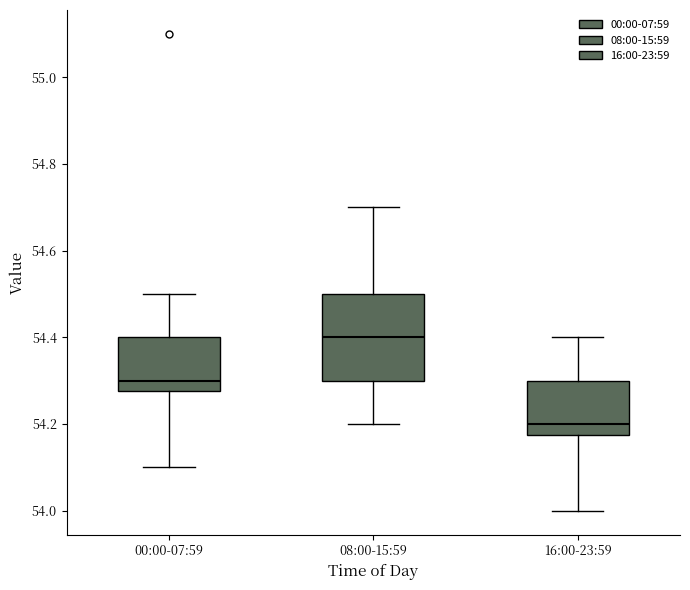

Which box is the tallest, from its lower edge to its upper edge?

08:00-15:59